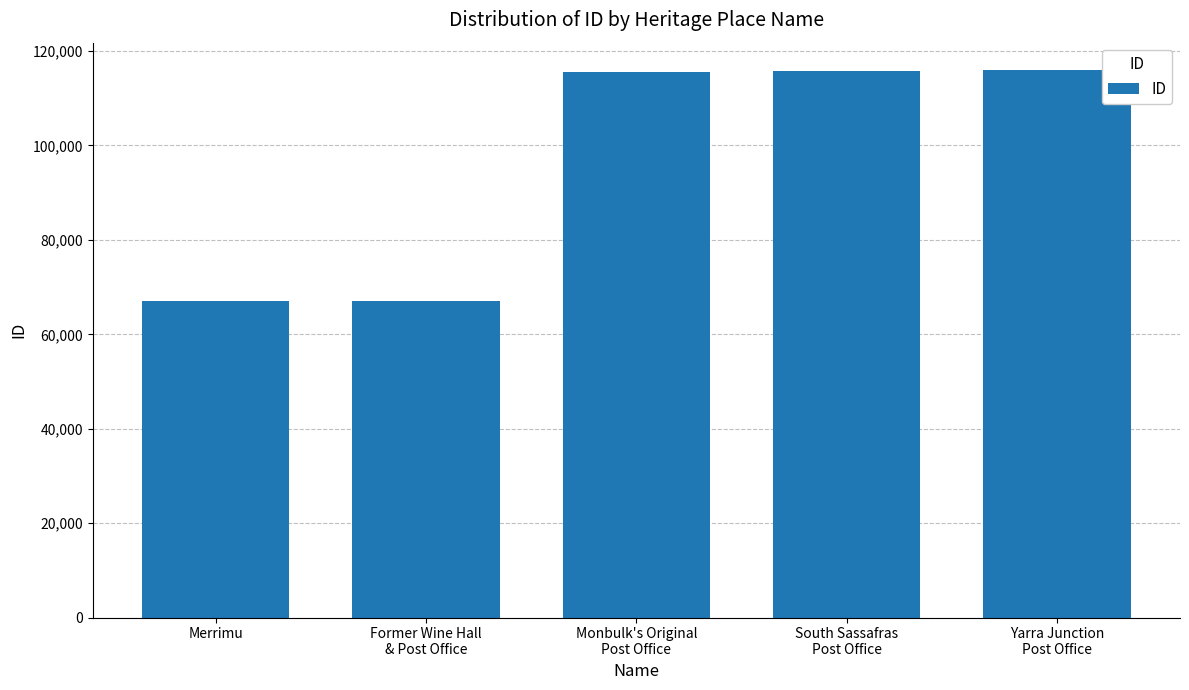

What value does the data have at Merrimu?

66985